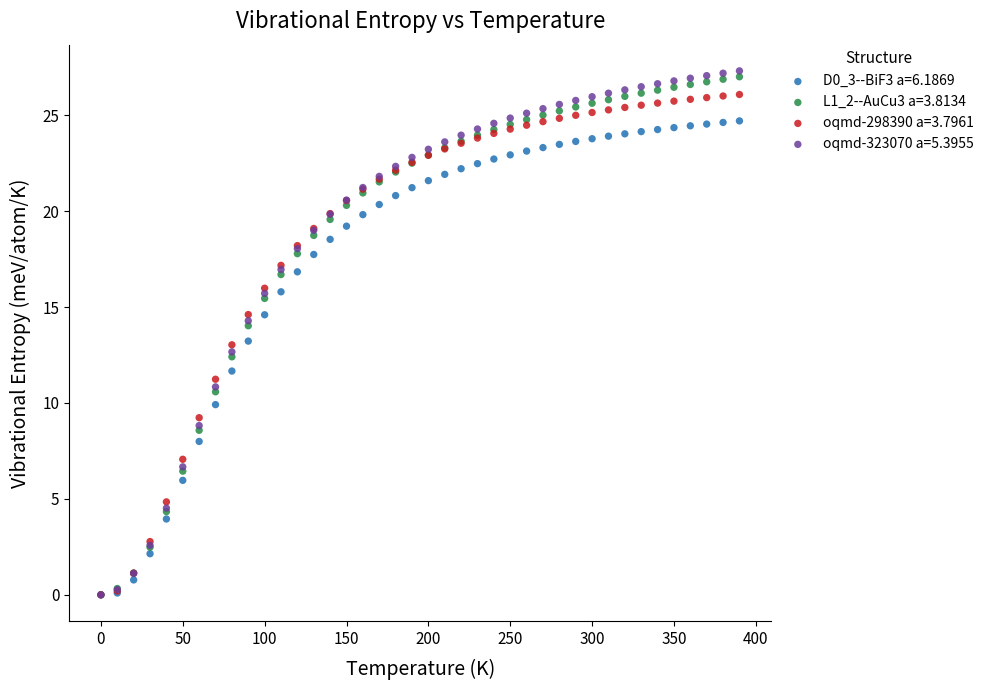

What are all the series names shown in the legend?

D0_3--BiF3 a=6.1869, L1_2--AuCu3 a=3.8134, oqmd-298390 a=3.7961, oqmd-323070 a=5.3955